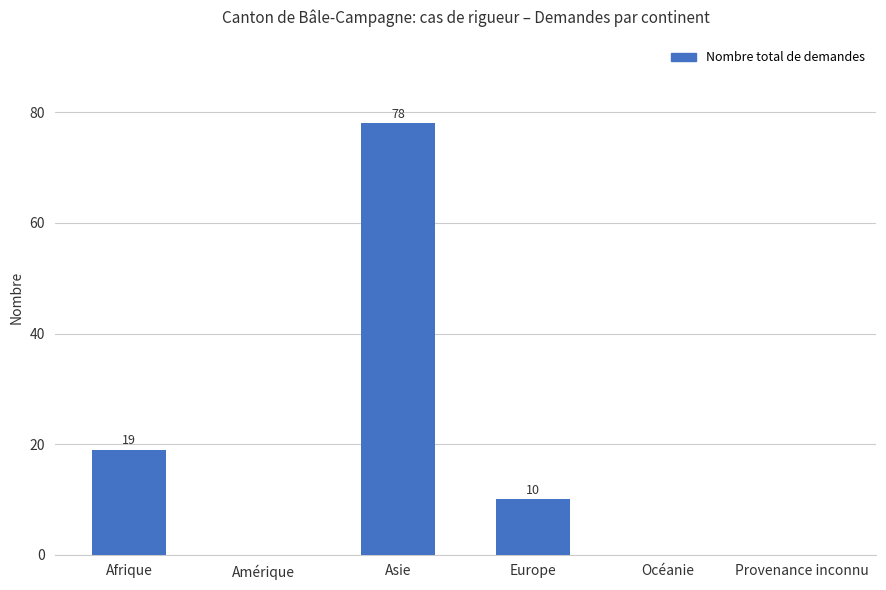

What is the sum of all values?

107